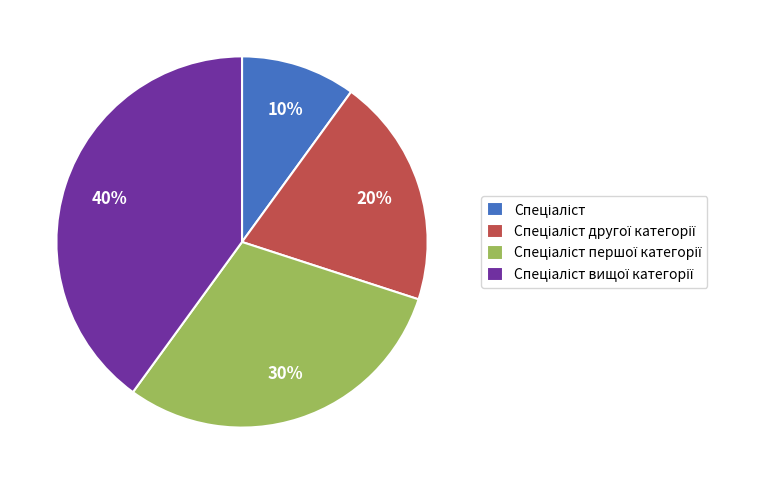

Does any single category account for the majority?

No